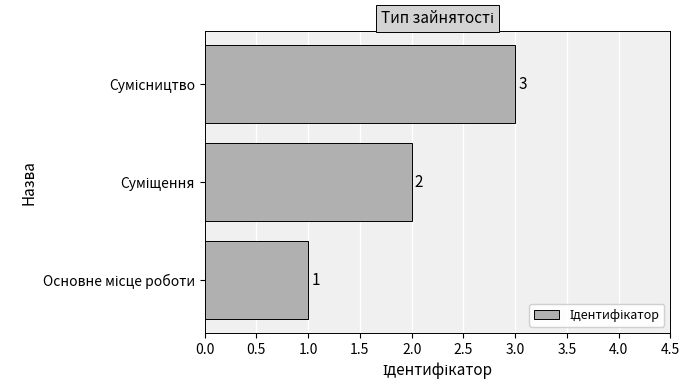

What is the sum of all values?

6